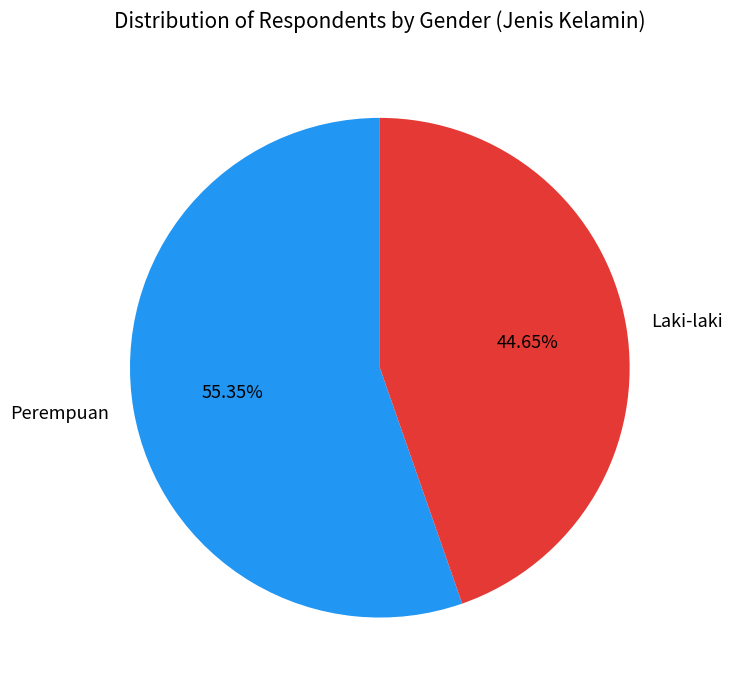

What is the smallest slice in the pie chart?

Laki-laki